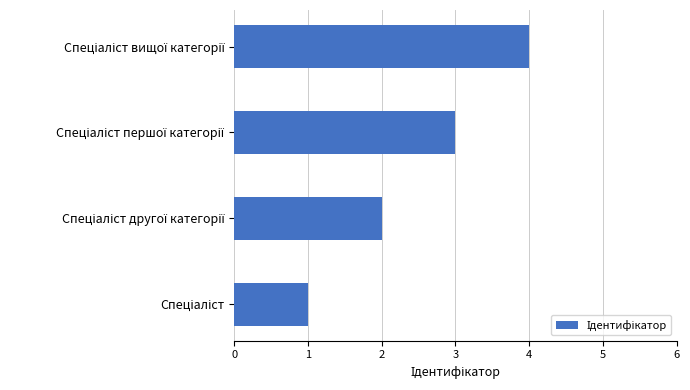

What is the maximum value shown in the chart?

4